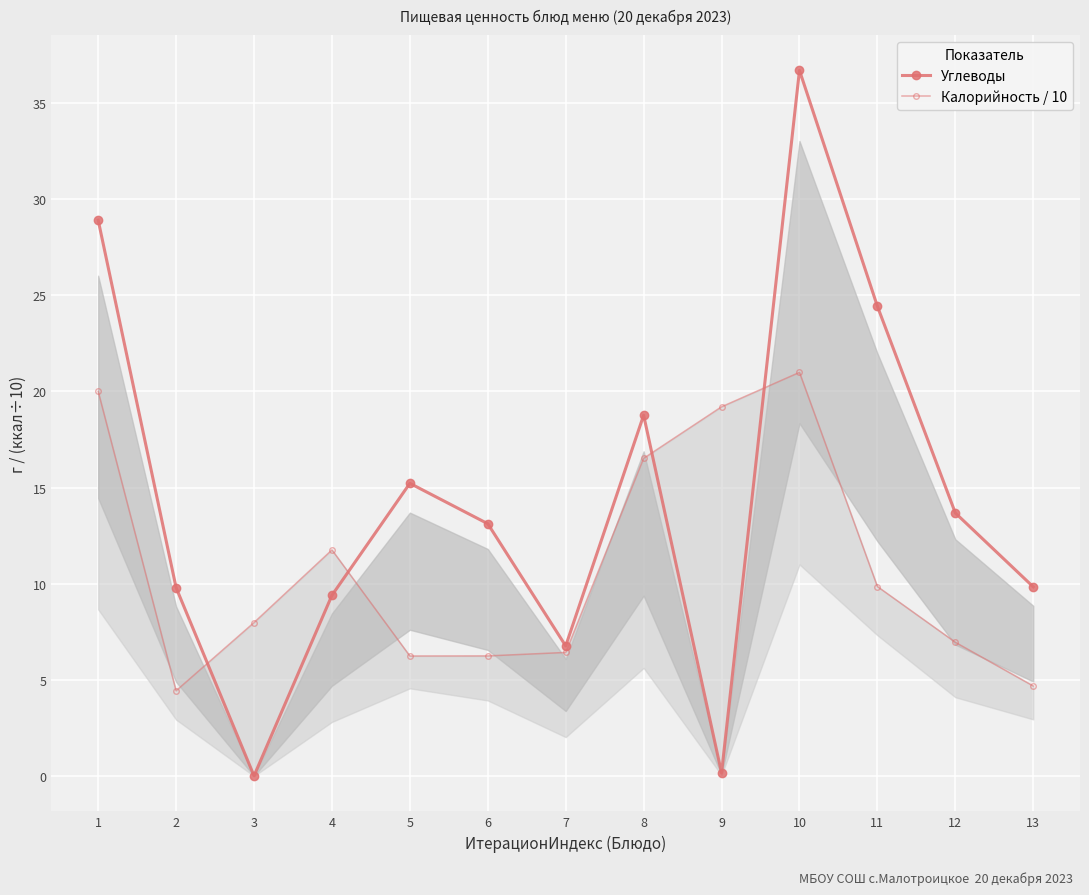

How many lines are shown in the chart?

2